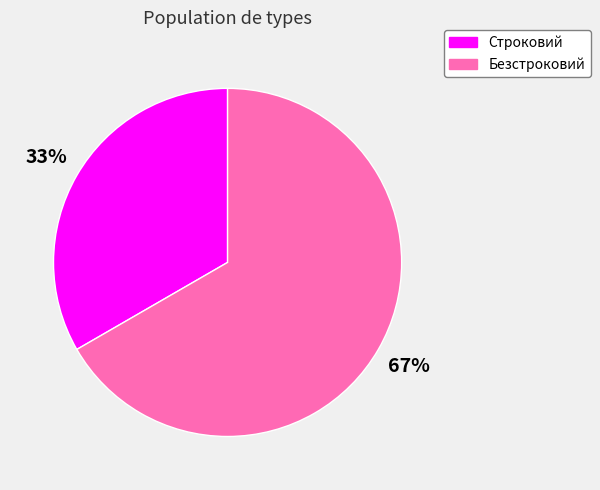

To the nearest percent, what is the average slice percentage?

50%